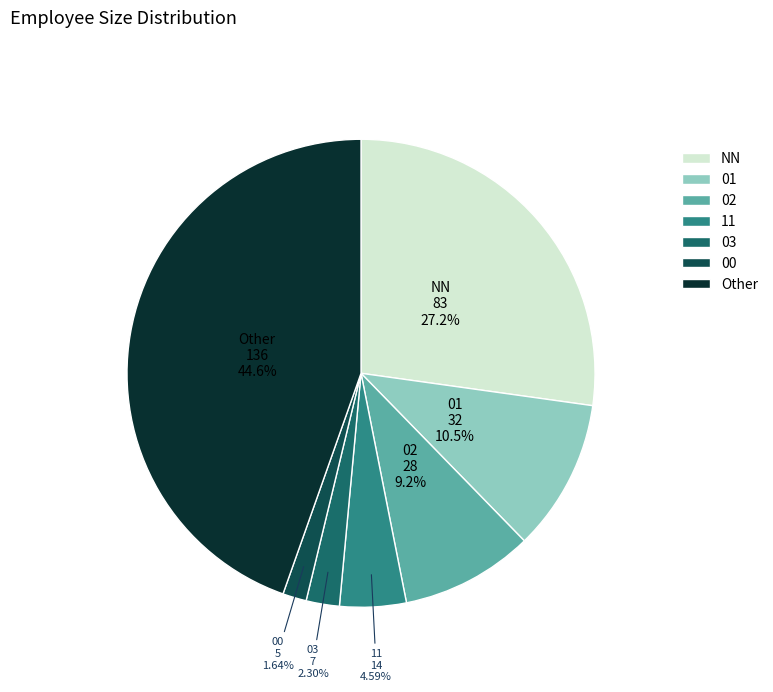

Is there a majority slice in this chart?

No